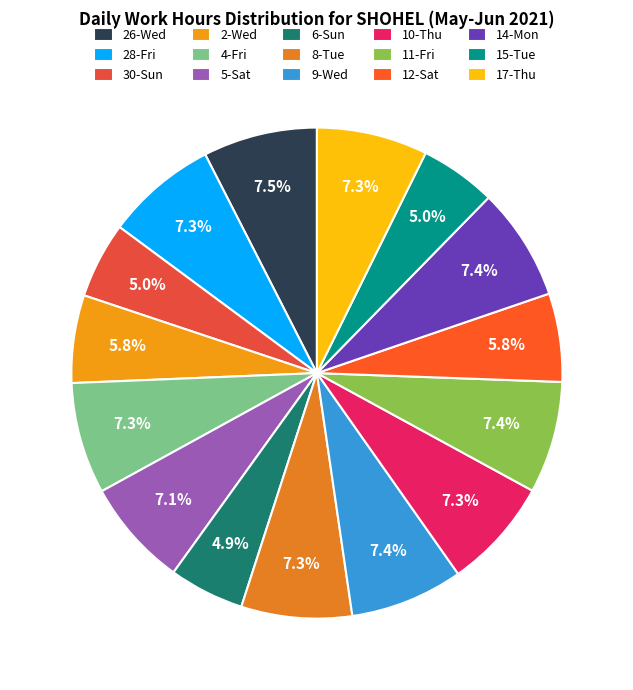

Is there any slice that represents more than half of the pie?

No